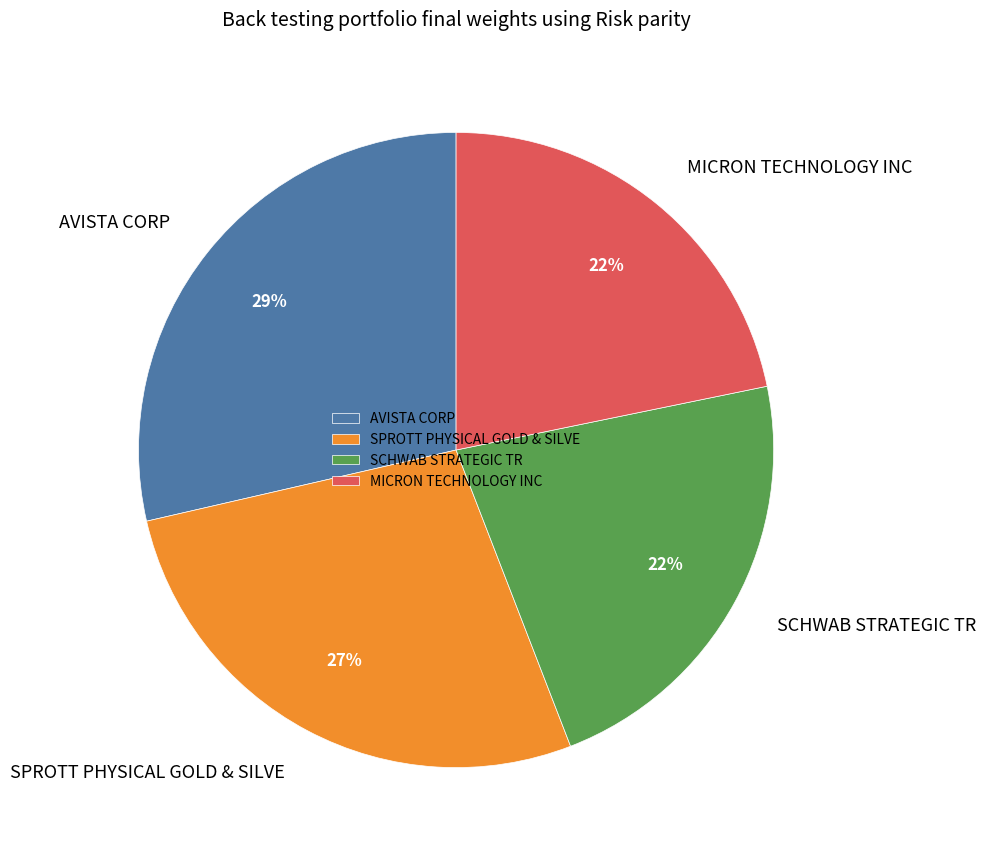

Is SPROTT PHYSICAL GOLD & SILVE the majority of the pie?

No